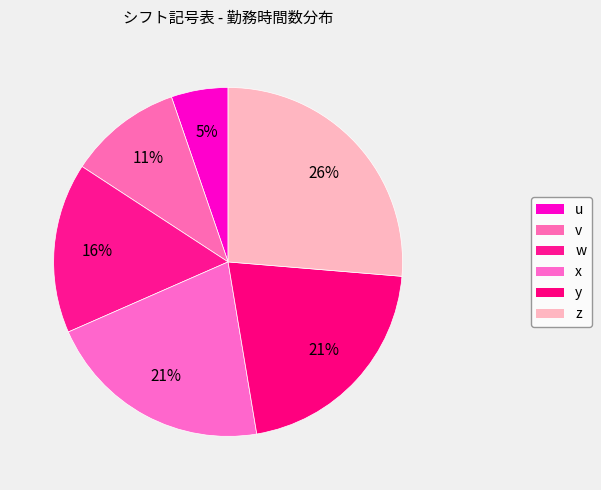

How many slices are in this pie chart?

6